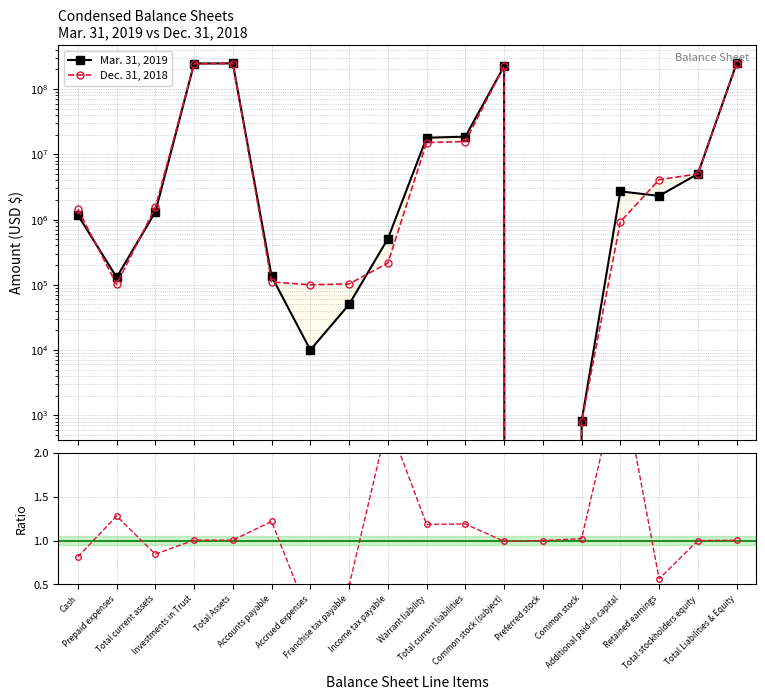

How many lines are shown in the chart?

3